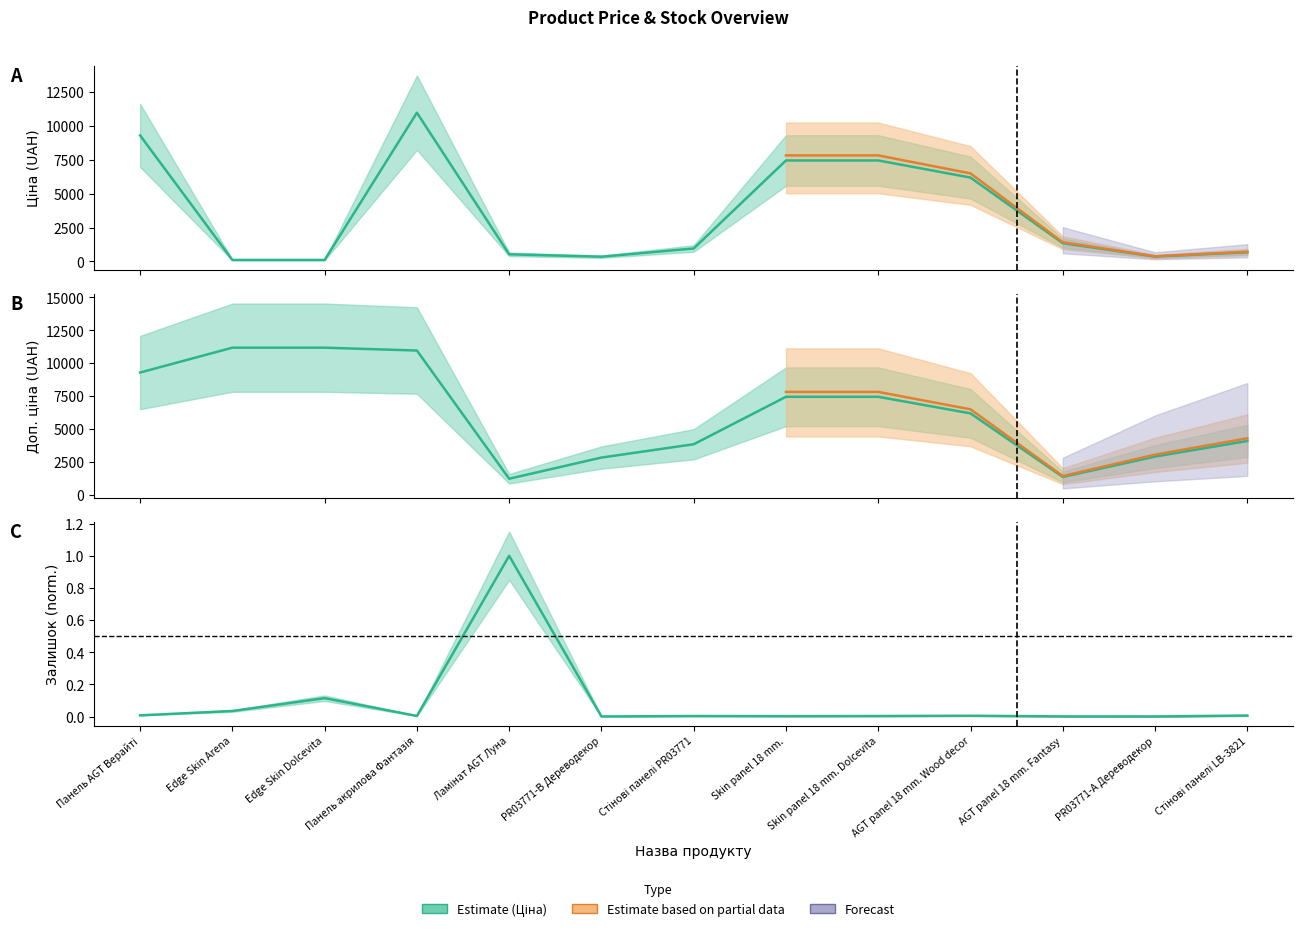

What is the difference between the highest and lowest values at Стінові панелі LB-3821?

4082.3